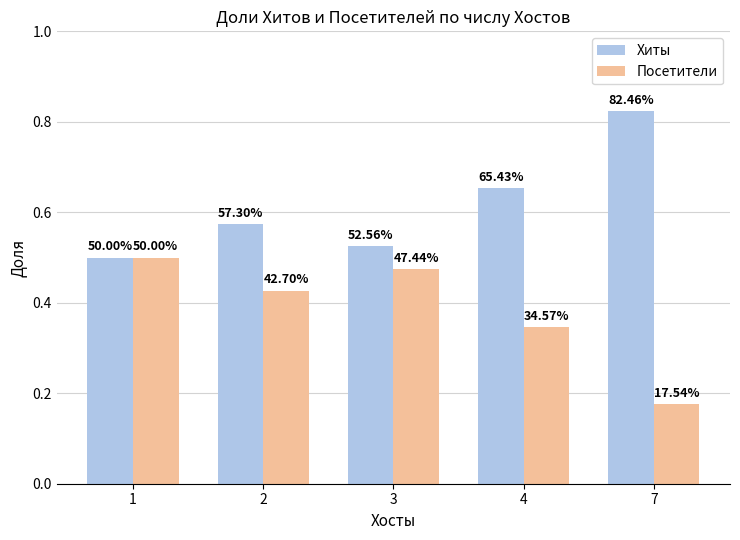

Are the bars horizontal?

No